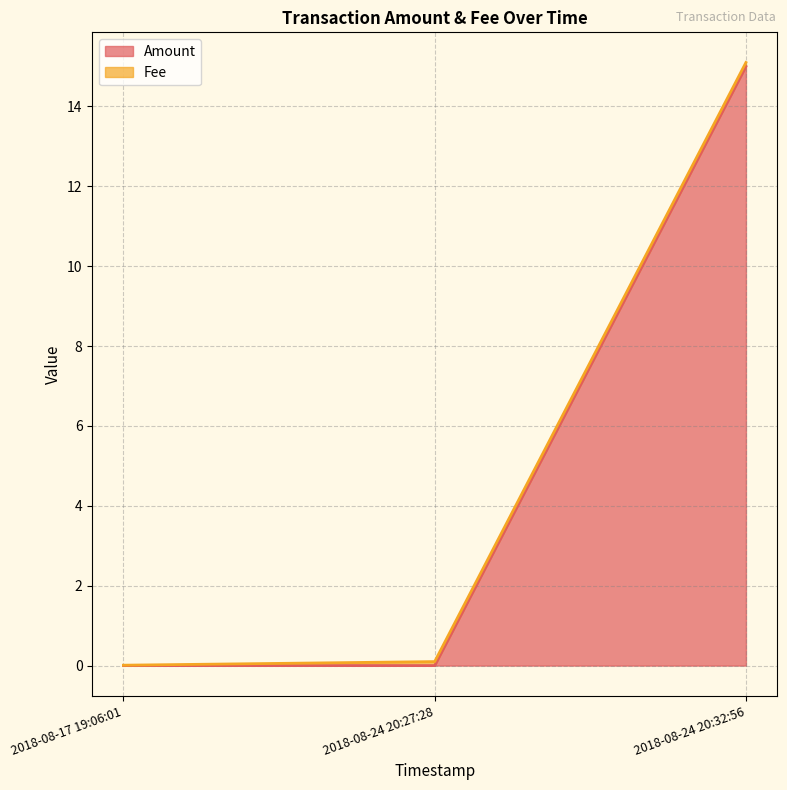

What is the sum of the values at 2018-08-24 20:32:56 and 2018-08-24 20:27:28?

15